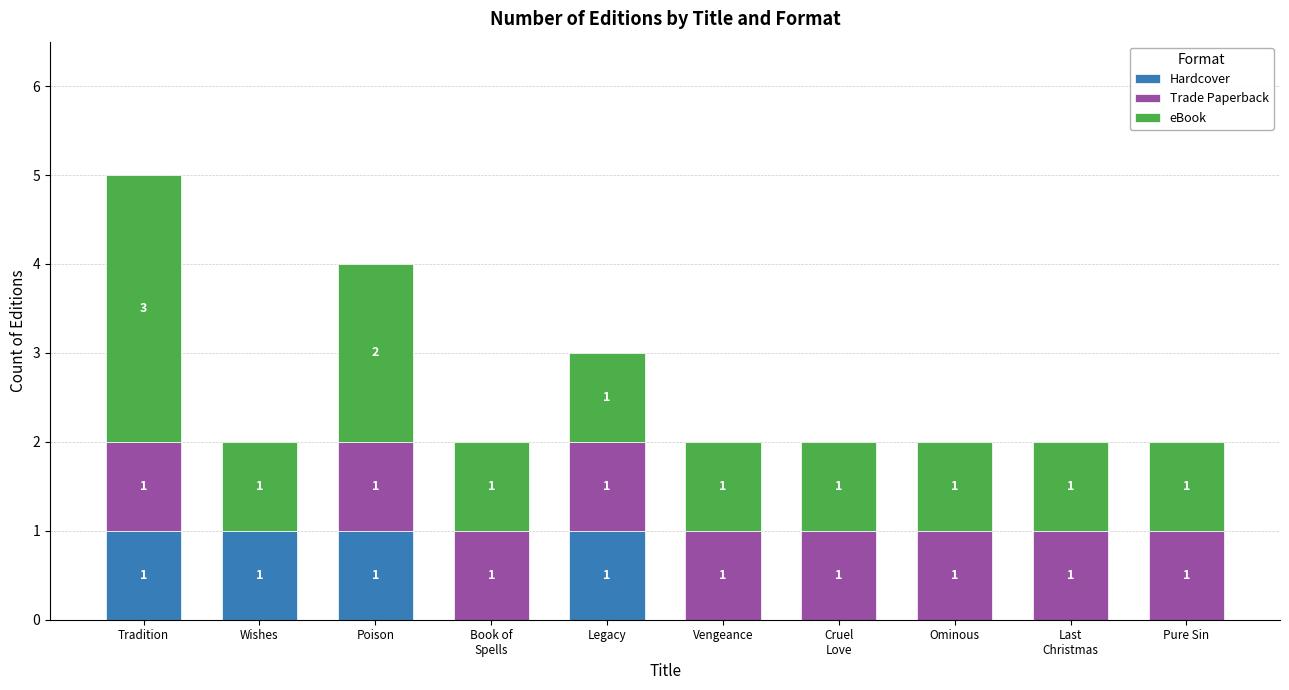

The value of Hardcover at Cruel
Love is 1. True or false?

False